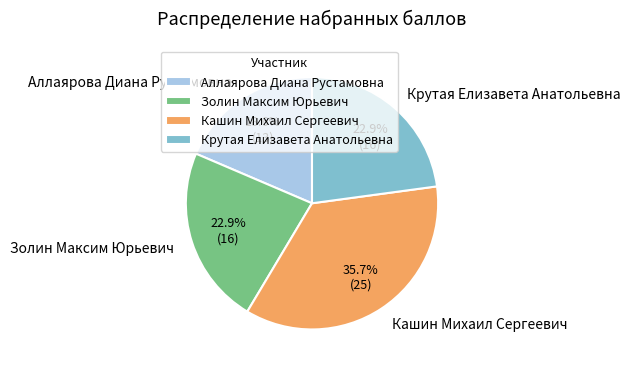

What is the ratio of the value at Кашин Михаил Сергеевич to the value at Золин Максим Юрьевич?

1.6